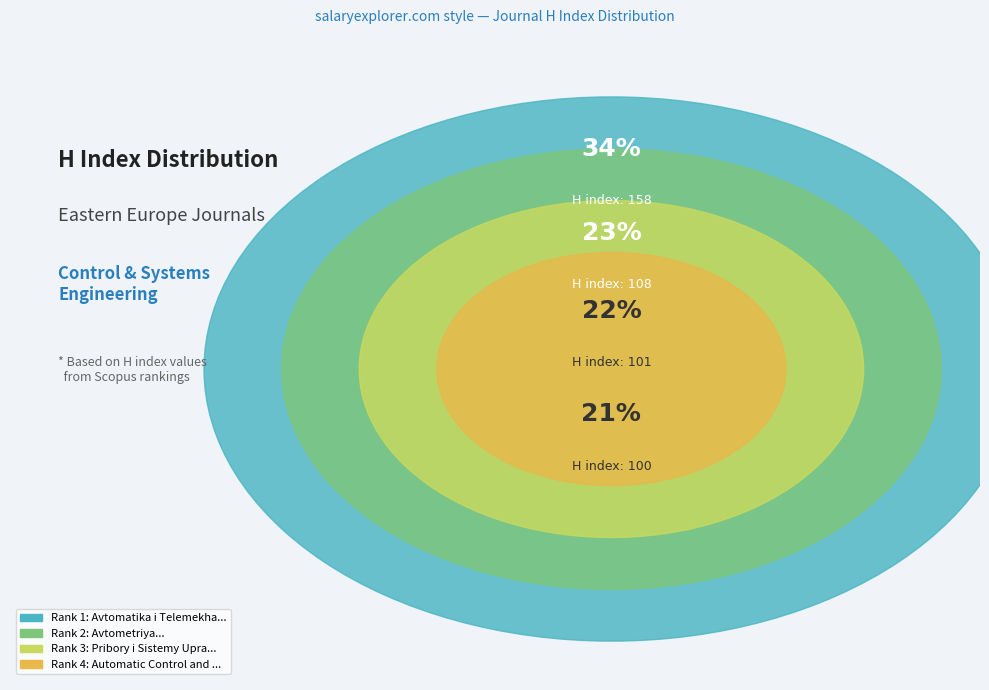

What percentage is the Automatic Control and Computer Sciences slice, to the nearest percent?

21%